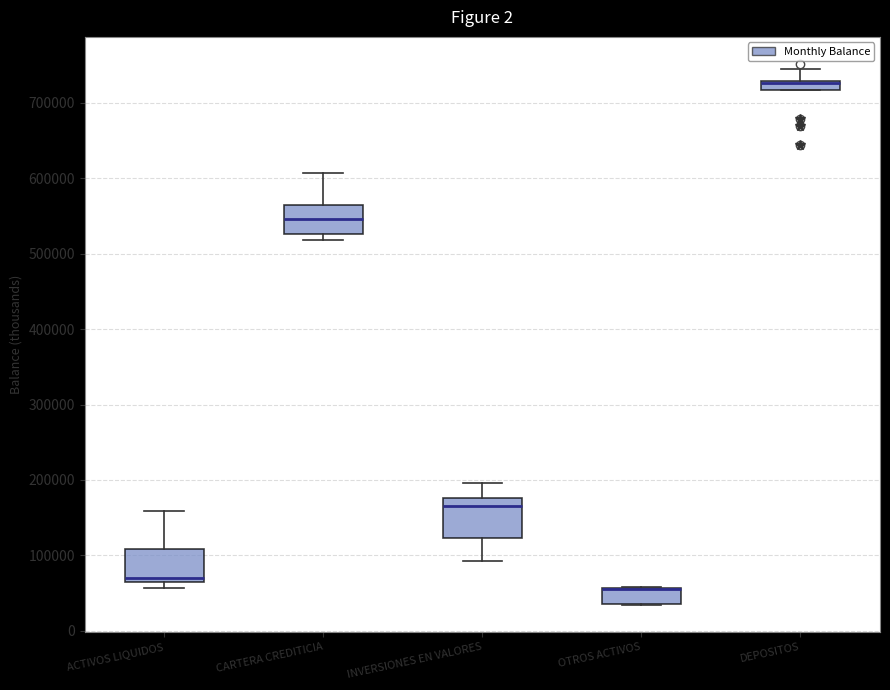

Where is the lower edge of the box for ACTIVOS LIQUIDOS on the y-axis? The values are not printed on the chart, so give them approximately, as read against the axis.

60000